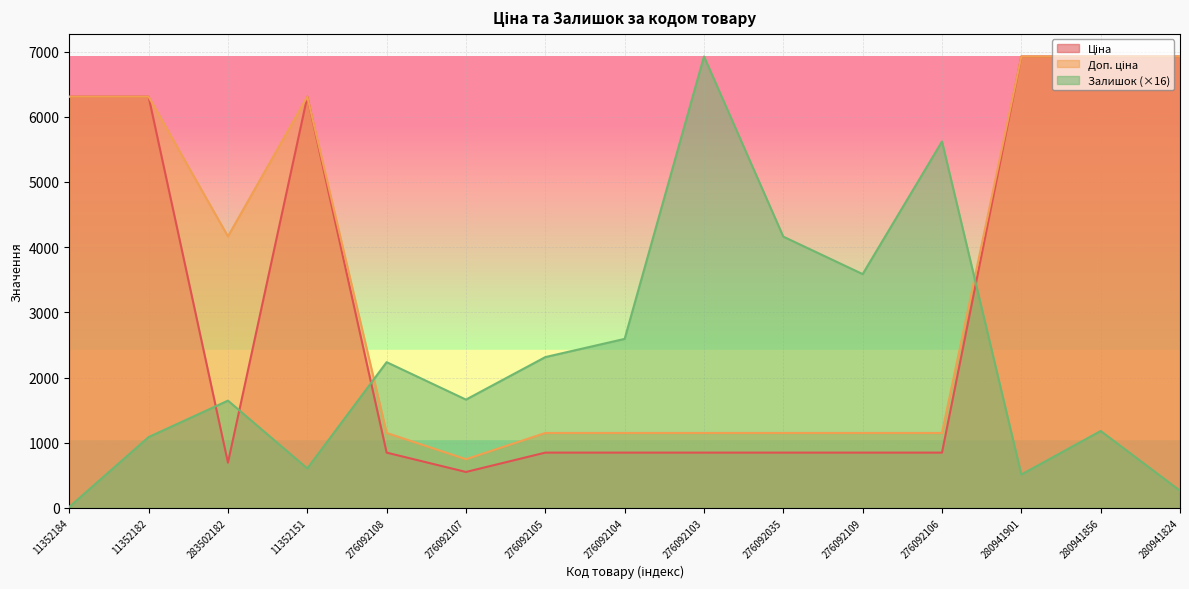

Rank the series at 11352151 from lowest to highest value.

Залишок, Ціна, Доп. ціна